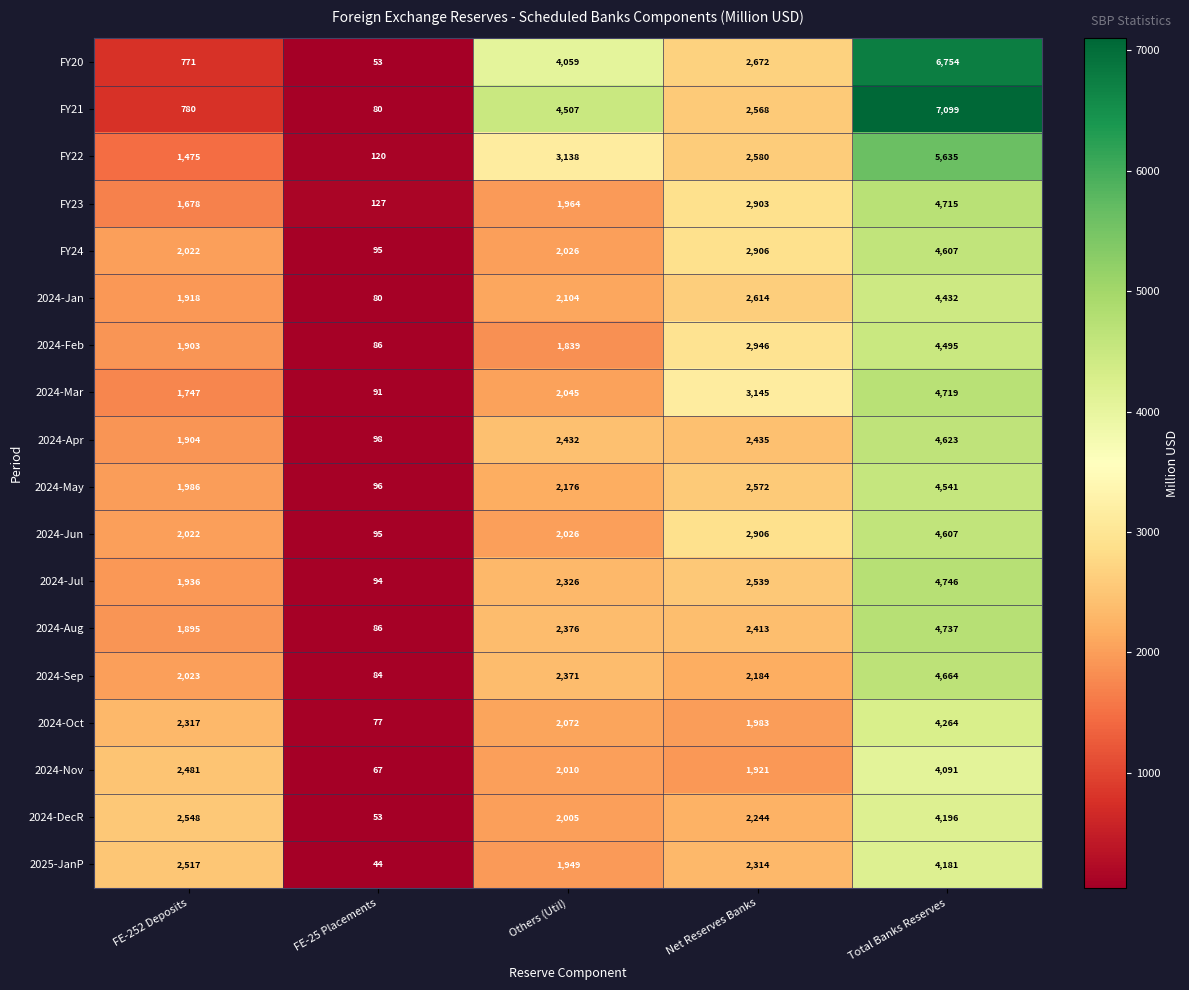

At which category is the sum across all series the highest?

Total Banks Reserves